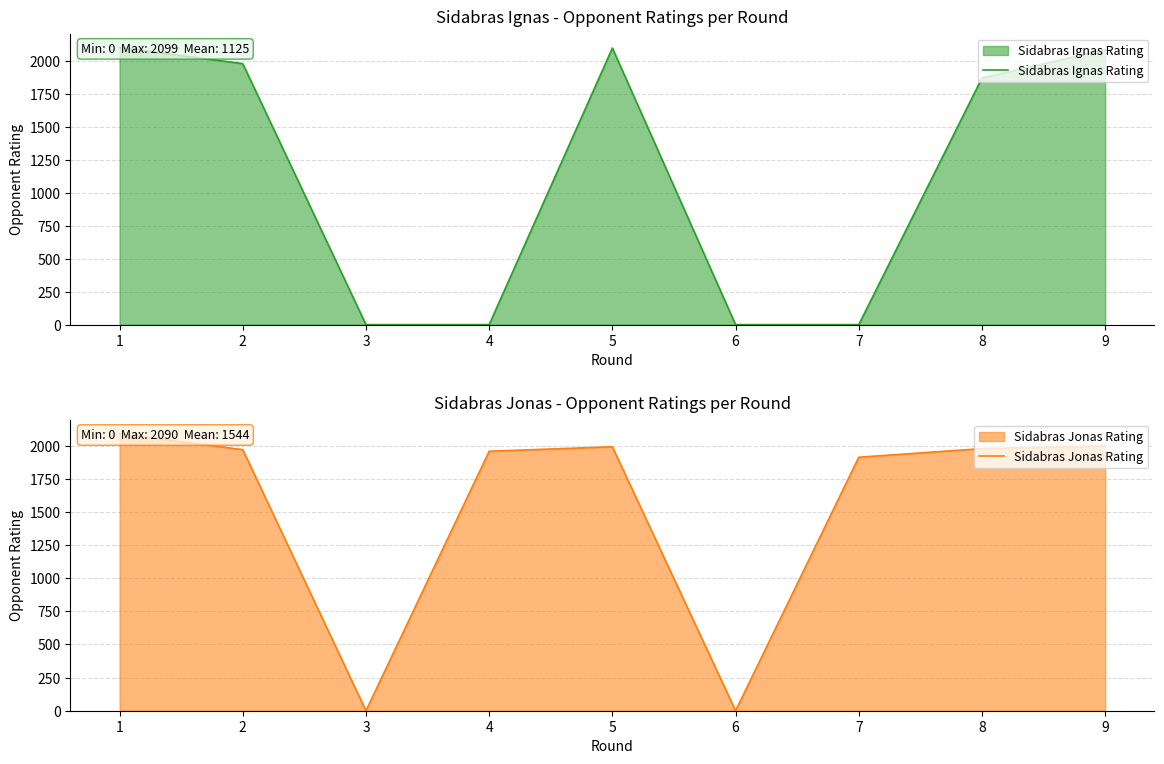

Is it true that Sidabras Ignas Rating equals -671 at 4?

False